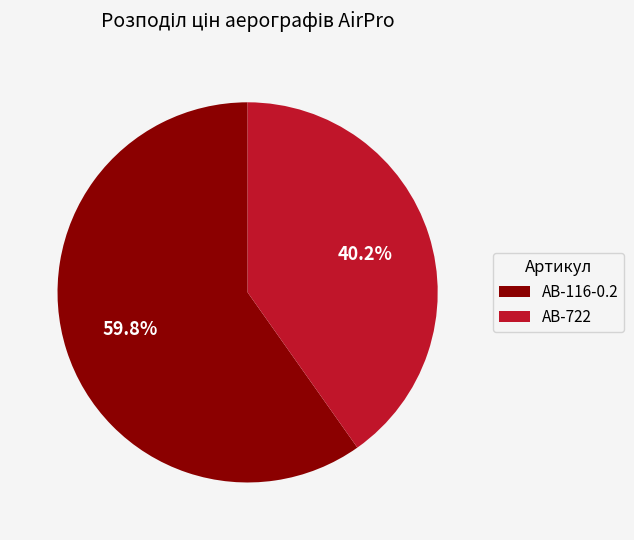

Rank the categories by value from highest to lowest.

AB-116-0.2, AB-722